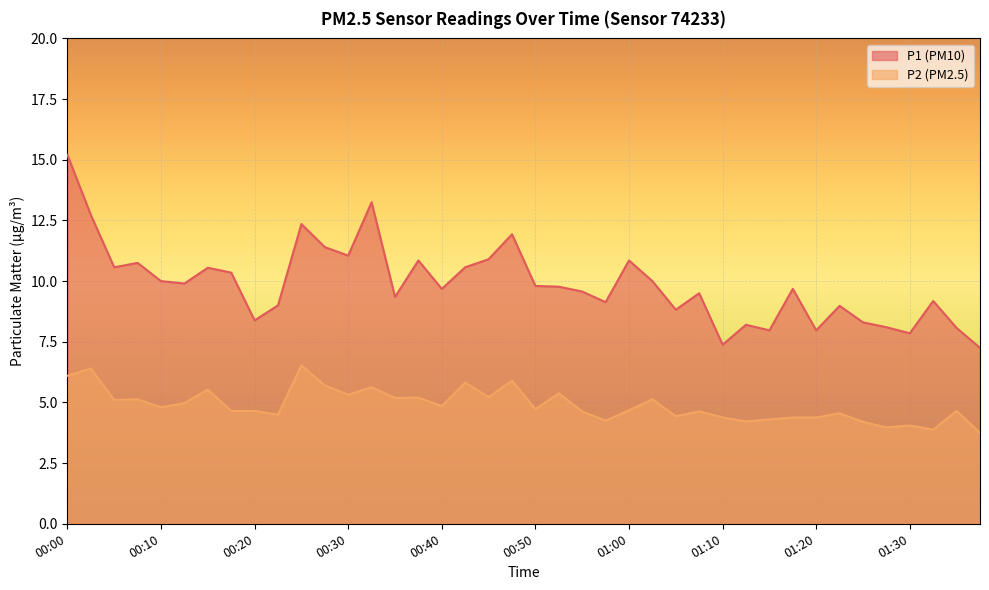

What is the sum of all P2 values?

195.7